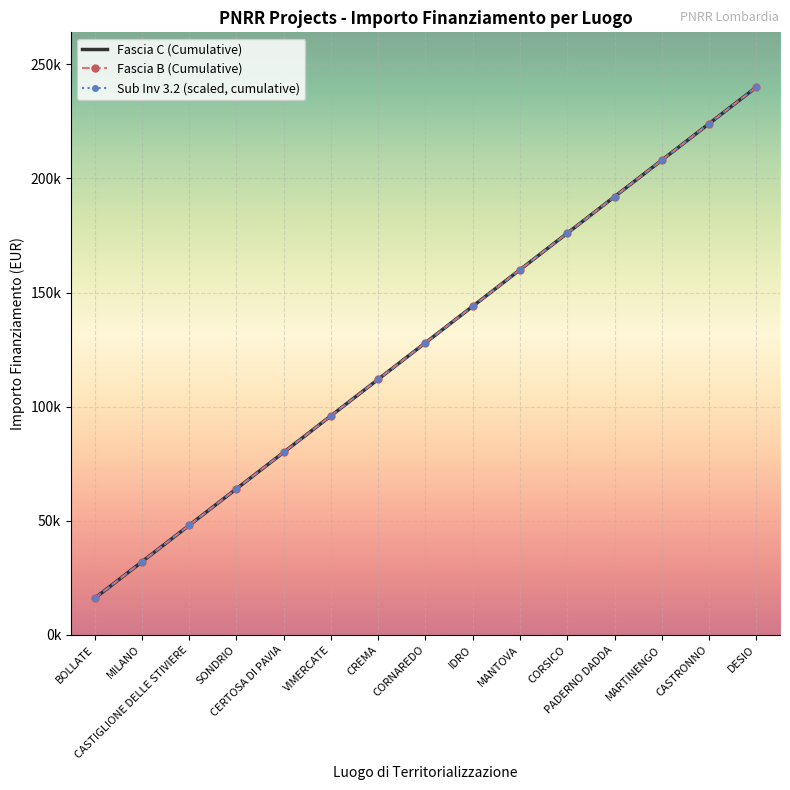

What is the value of the Fascia C (Cumulative) point at the 5th from the left?

80000